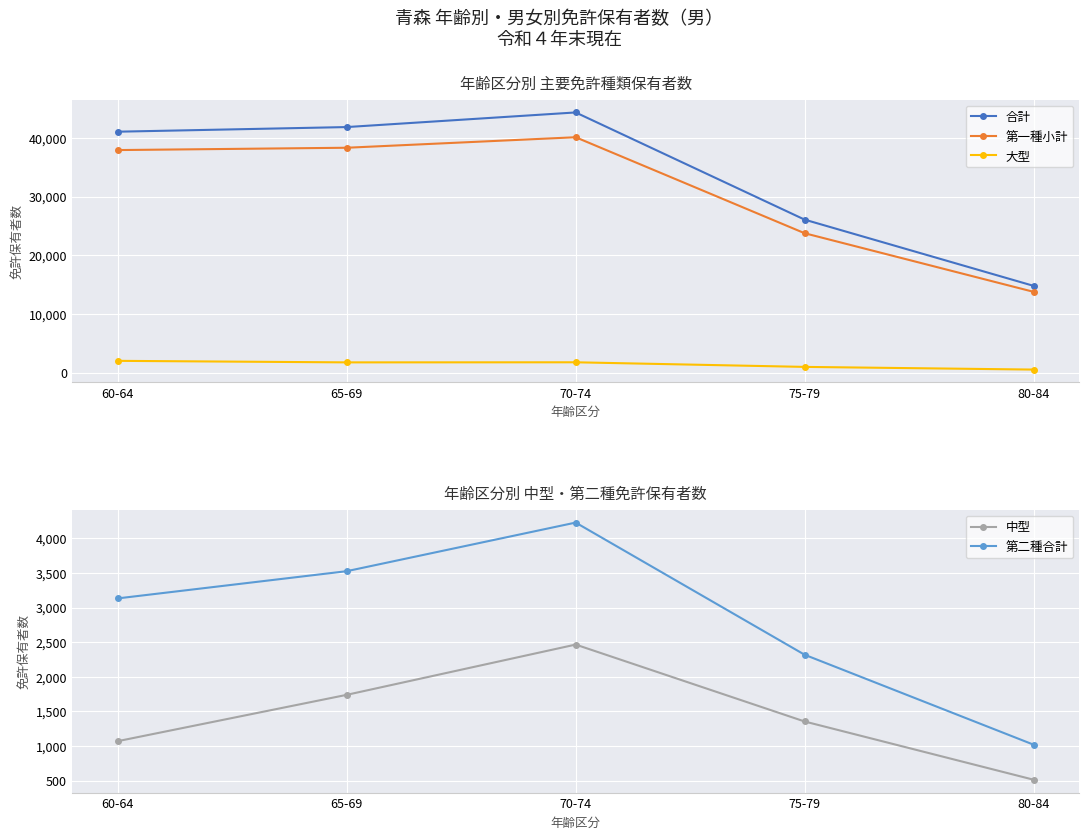

At which category does 合計 reach its first local peak?

70-74